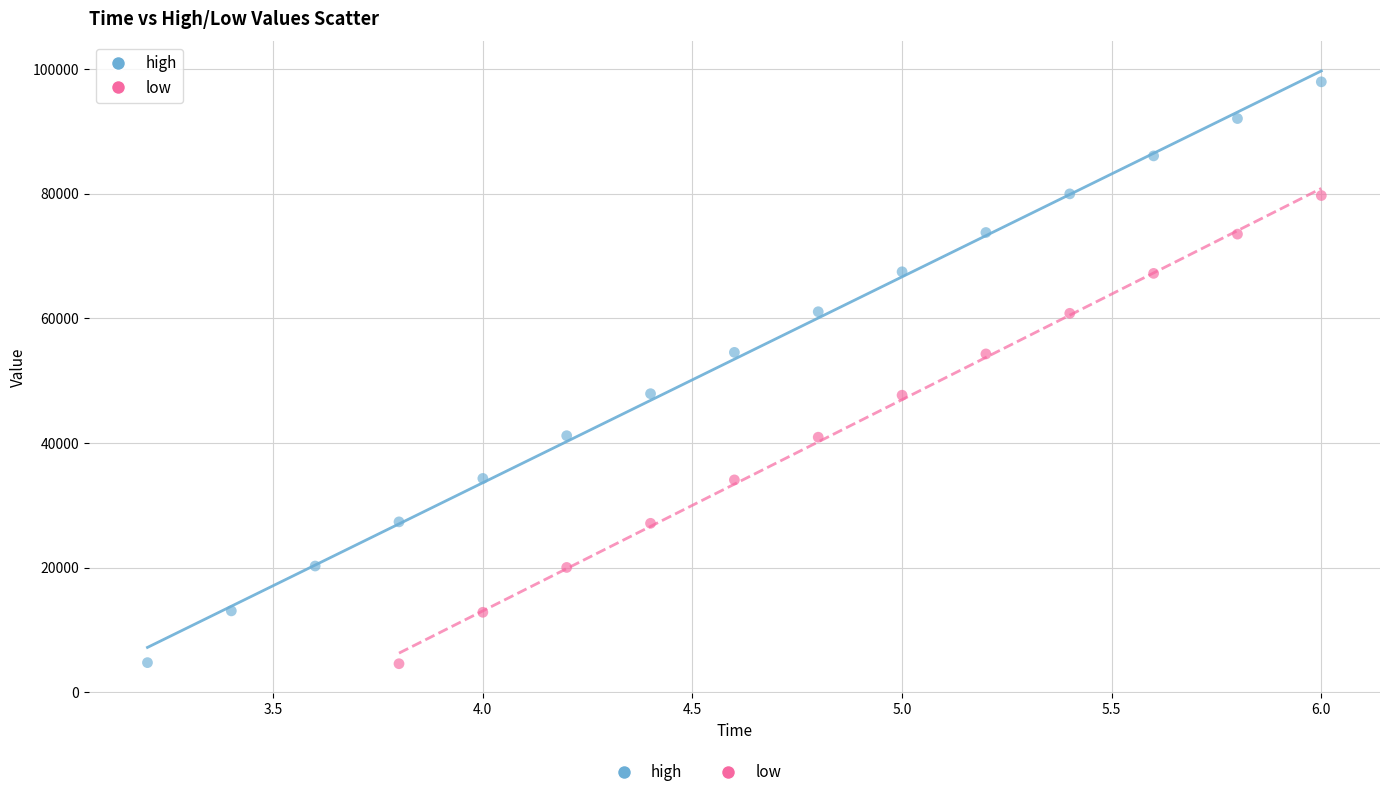

Which series reaches the maximum Y coordinate?

high